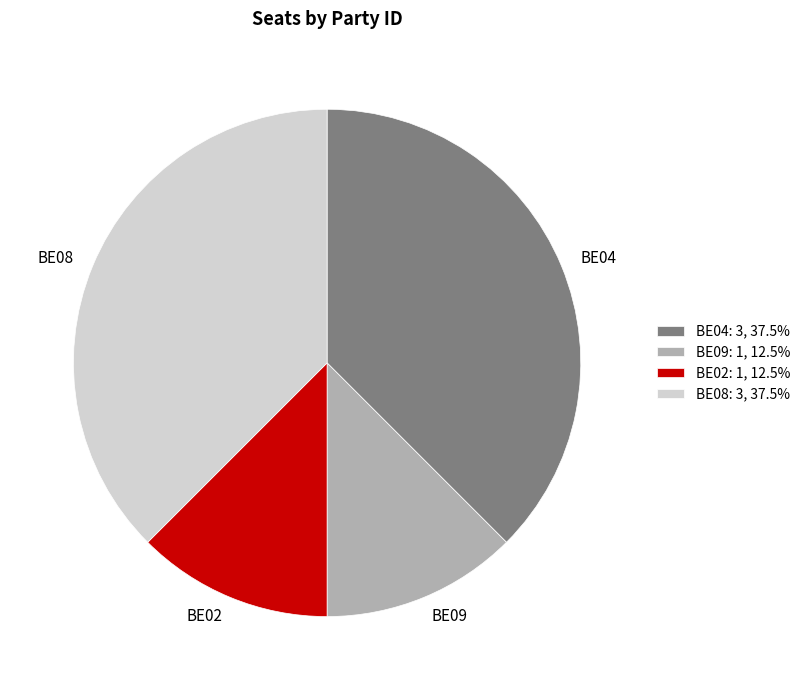

Is there any slice that represents more than half of the pie?

No